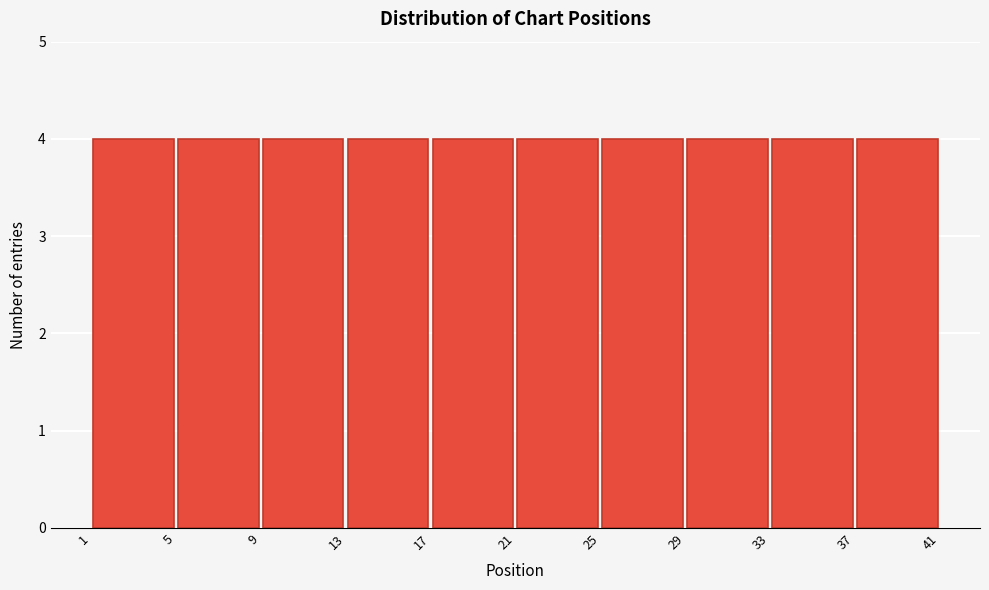

Reading left to right, transcribe this chart: for each bar, give the range it covers on the x-axis and its height. The values are not printed on the chart, so give them approximately, as read against the axis.

1 to 5: 4
5 to 9: 4
9 to 13: 4
13 to 17: 4
17 to 21: 4
21 to 25: 4
25 to 29: 4
29 to 33: 4
33 to 37: 4
37 to 41: 4